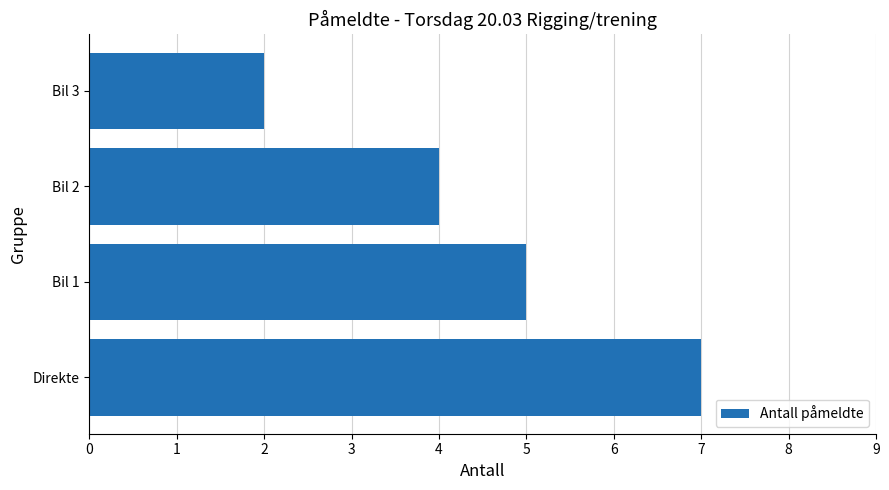

What is the change in value from Direkte to Bil 3?

-5